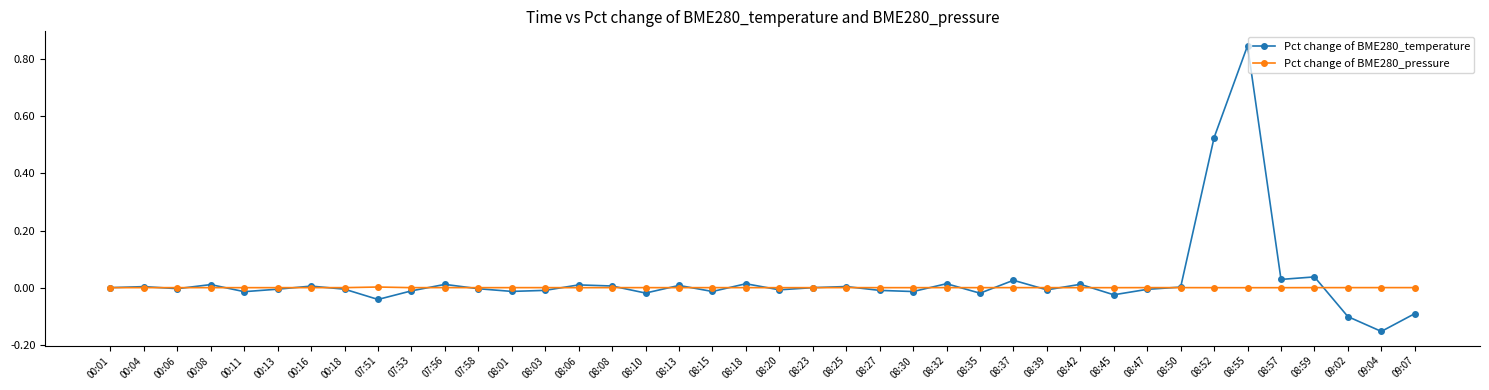

Rank the series by their maximum value, from highest to lowest.

Pct change of BME280_temperature, Pct change of BME280_pressure